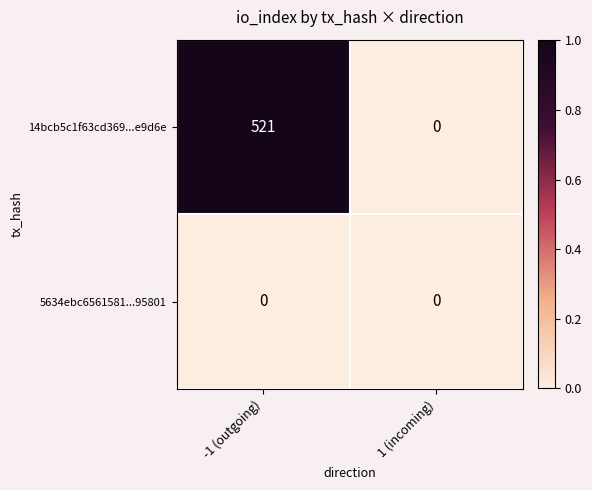

What is the difference between the highest and lowest values at -1 (outgoing)?

521